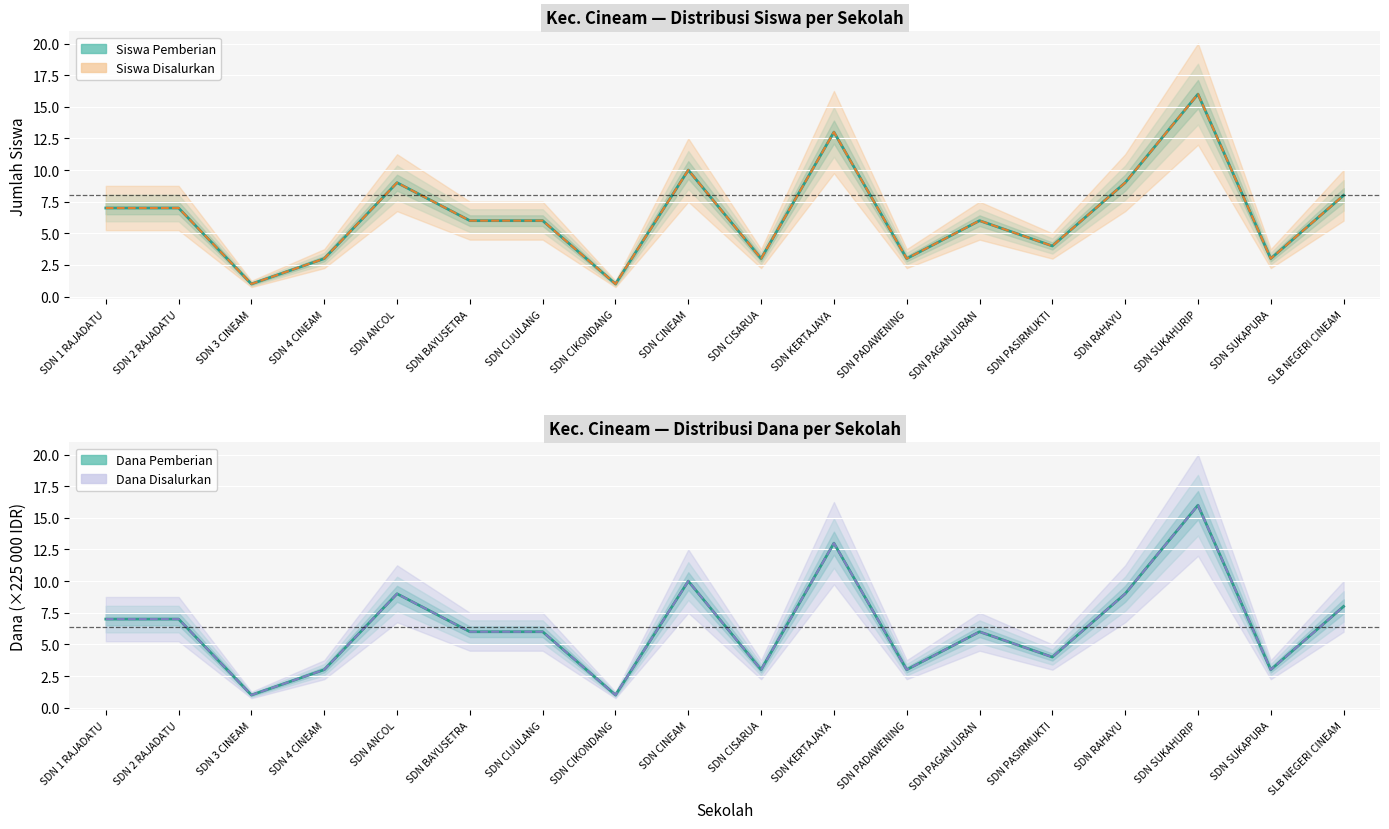

True or false: Siswa Pemberian and Siswa Disalurkan intersect in this chart.

False